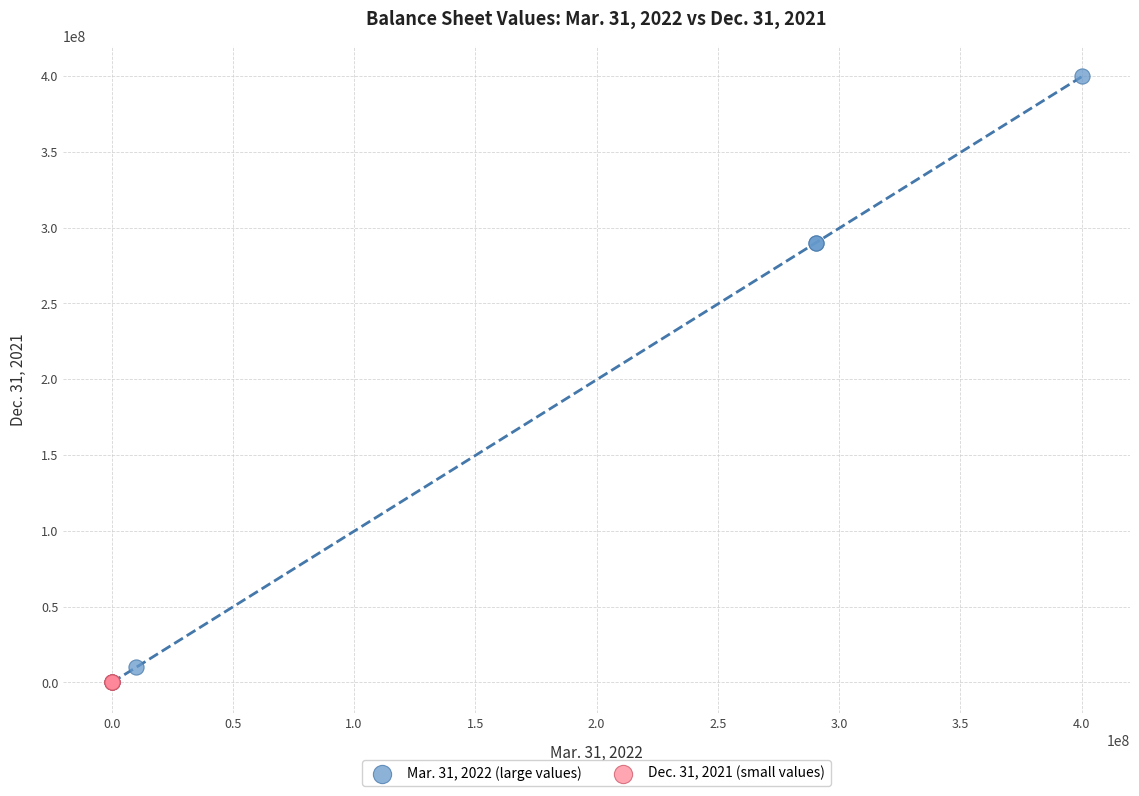

What are all the series names shown in the legend?

Mar. 31, 2022 (large values), Dec. 31, 2021 (small values)